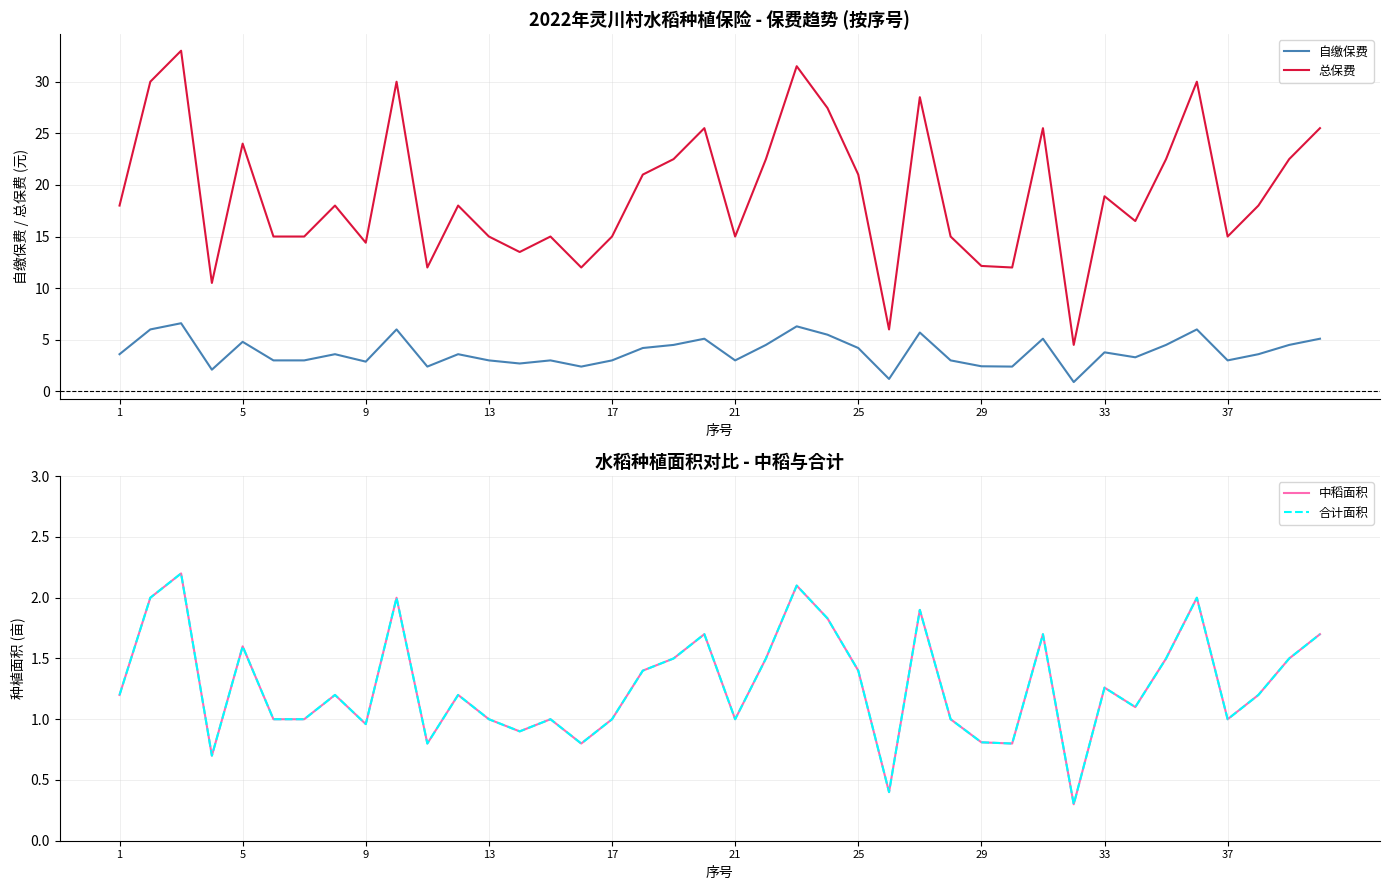

What is the total value across all series at 33?

19.2